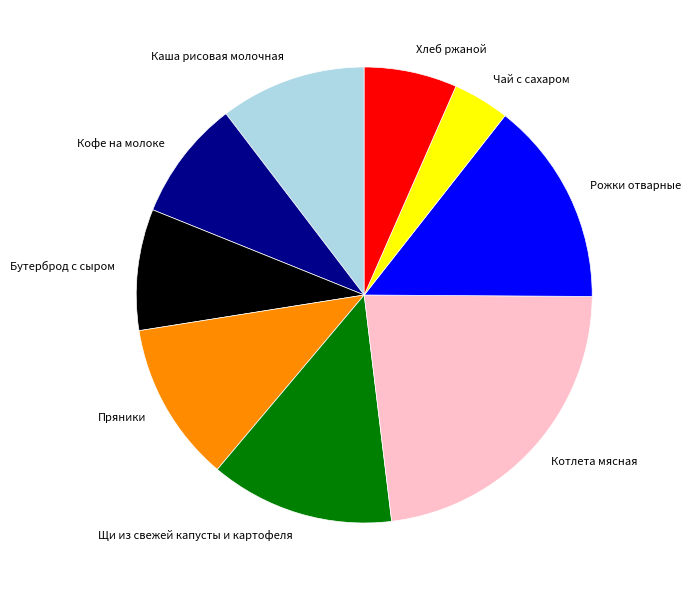

How many segments does this pie chart have?

9